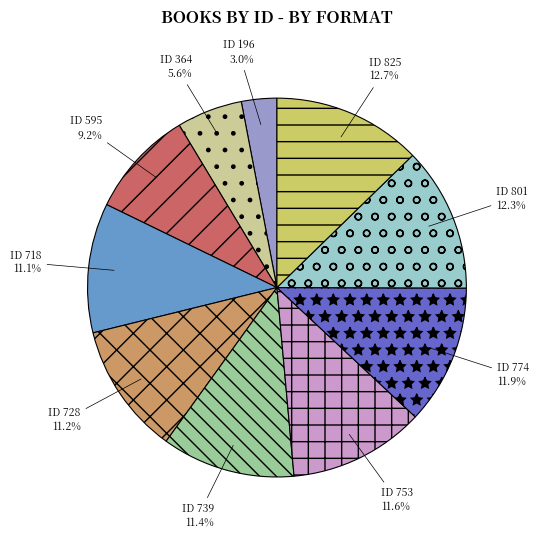

Does ID 595 account for over 50% of the chart?

No